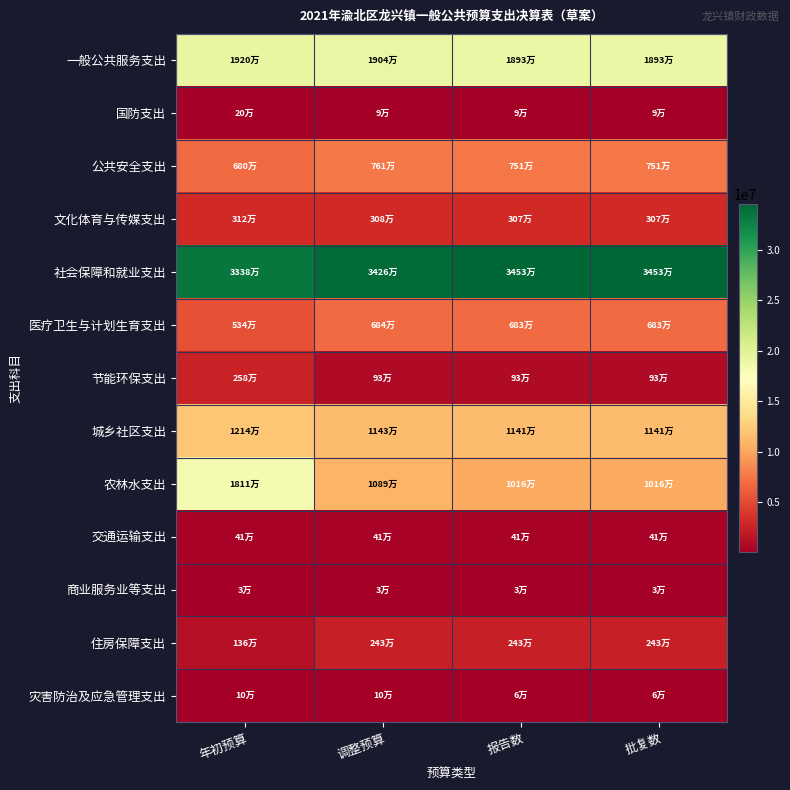

Rank the series by their maximum value, from highest to lowest.

社会保障和就业支出, 一般公共服务支出, 农林水支出, 城乡社区支出, 公共安全支出, 医疗卫生与计划生育支出, 文化体育与传媒支出, 节能环保支出, 住房保障支出, 交通运输支出, 国防支出, 灾害防治及应急管理支出, 商业服务业等支出